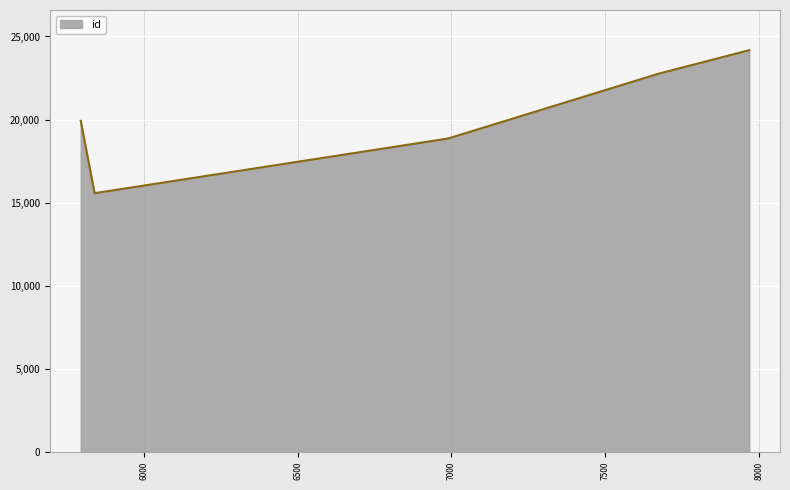

Count the number of categories in the chart.

6